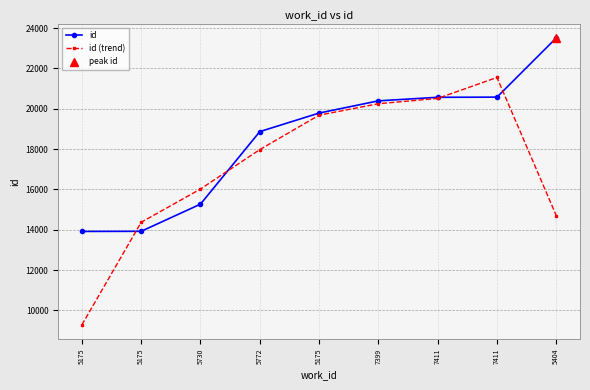

Reading left to right, list all the values displayed in this chart.

id: 13915.0	13921.0	15269.0	18867.0	19788.0	20394.0	20570.0	20578.0	23517.0
id (trend): 9278.7	14368.3	16019.0	17974.7	19683.0	20250.7	20514.0	21555.0	14698.3